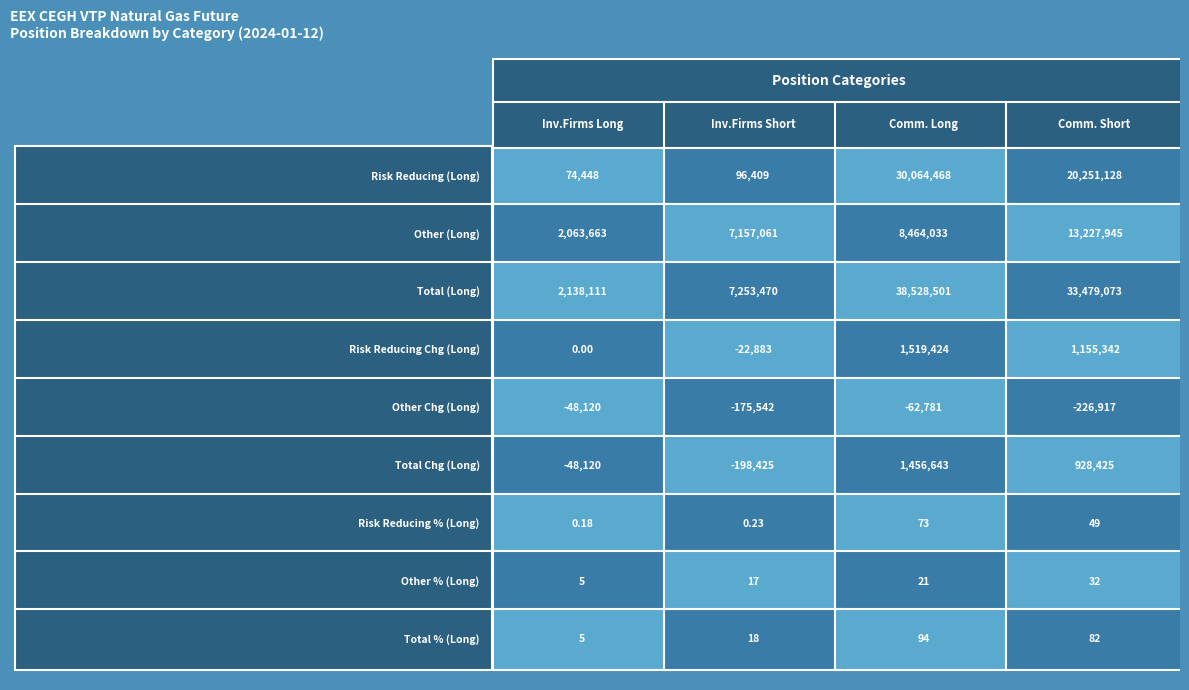

Between 3 and 6, which series saw the biggest shift?

Commercial Long